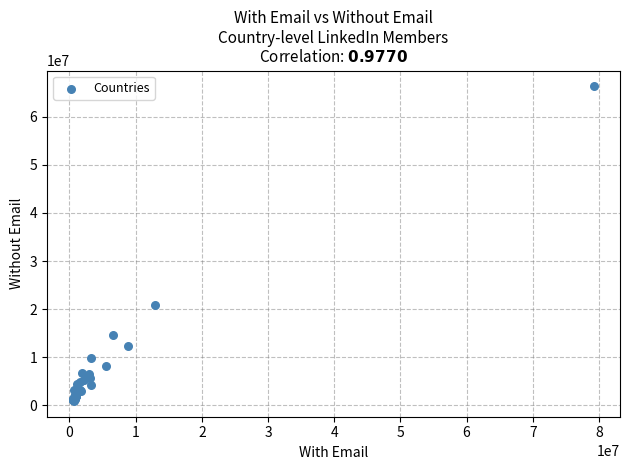

What Y value in the scatter plot is closest to 33614546?

20910162